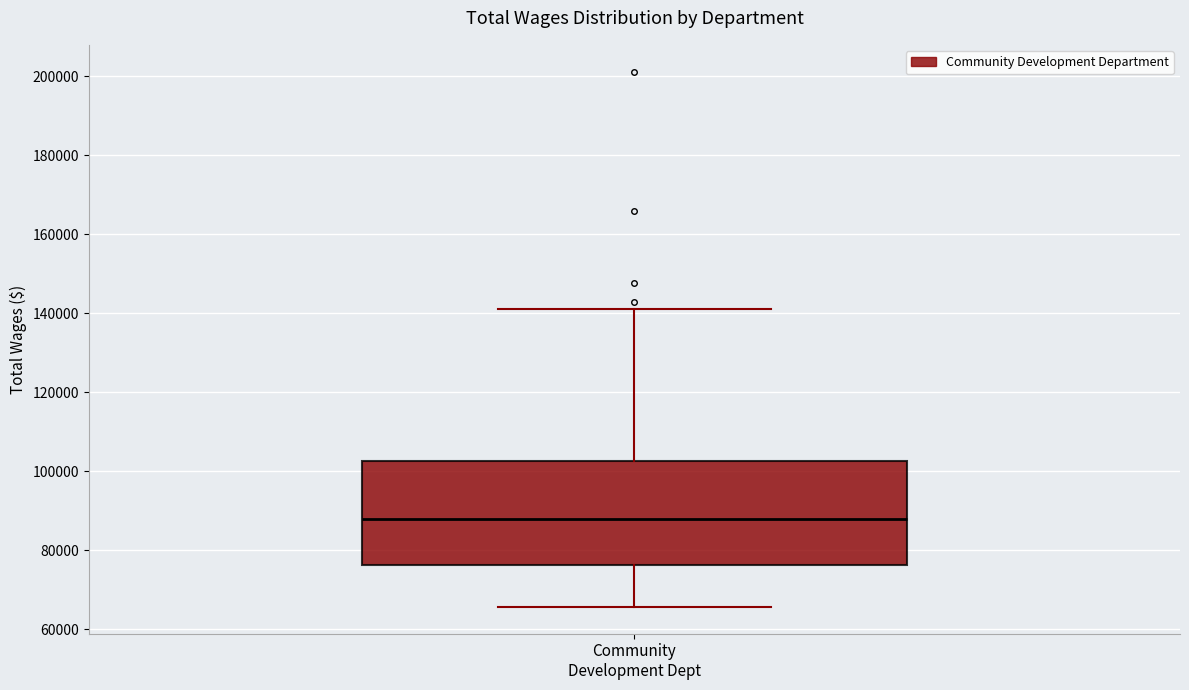

Where is the lower edge of the box for Community Development Dept on the y-axis? The values are not printed on the chart, so give them approximately, as read against the axis.

76000